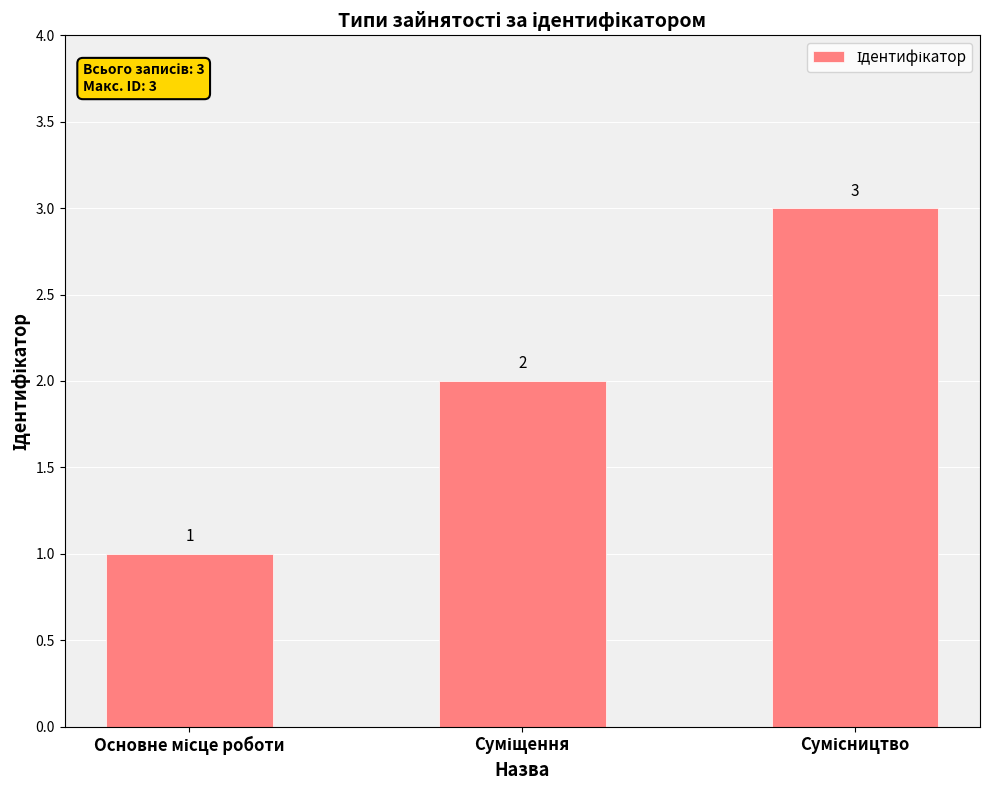

What is the sum of all values?

6